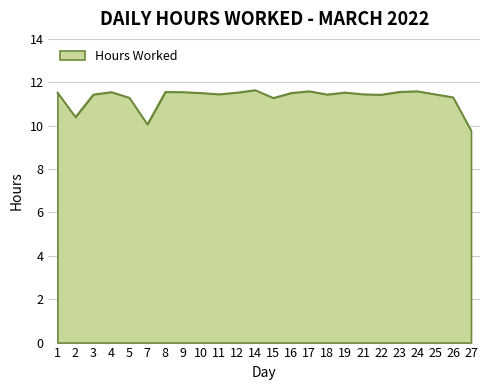

Is it true that the value at 24 is 18.6?

False